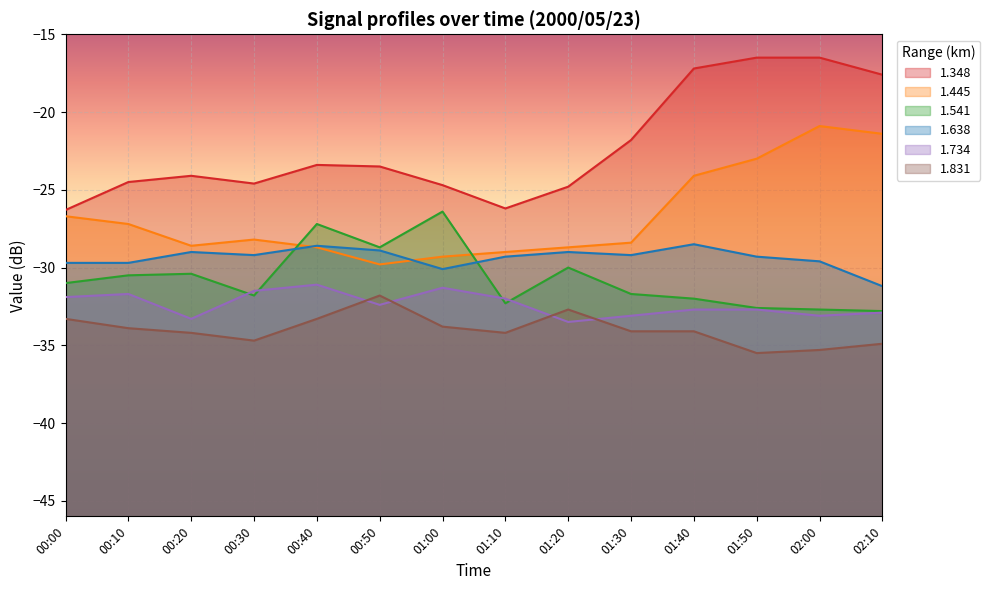

What is the smallest value displayed?

-35.5